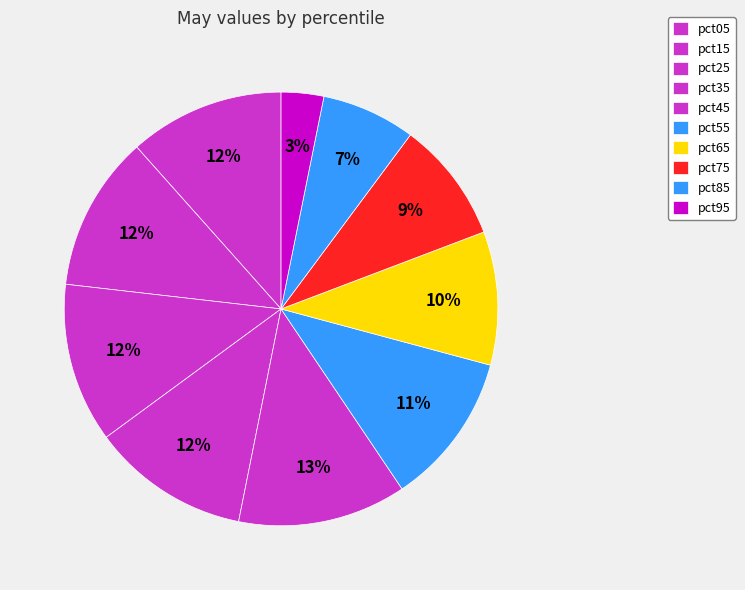

How many segments does this pie chart have?

10